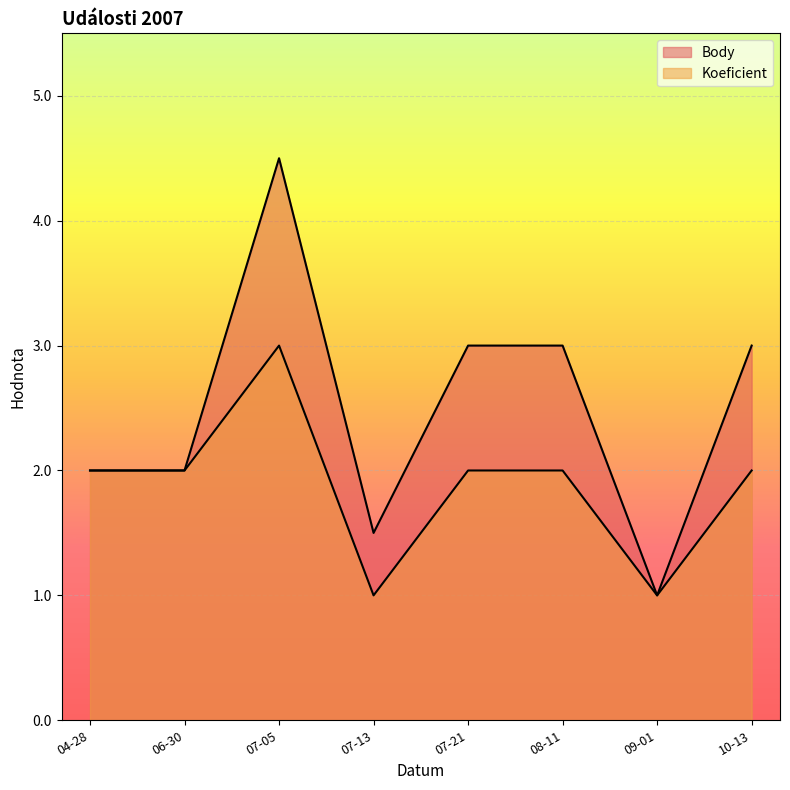

What is the minimum value for Koeficient?

1.0